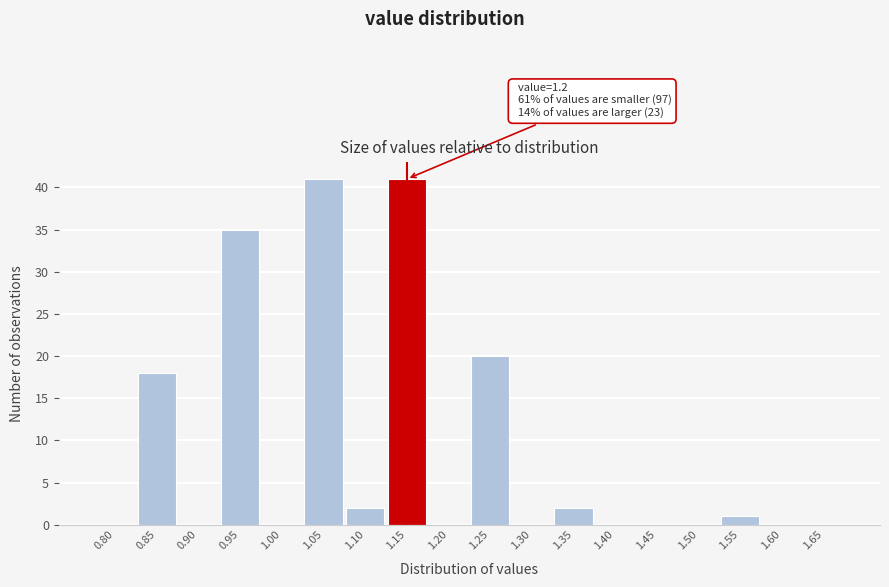

Reading left to right, transcribe all the data shown in this chart.

0.80=0	0.85=18	0.90=0	0.95=35	1.00=0	1.05=41	1.10=2	1.15=41	1.20=0	1.25=20	1.30=0	1.35=2	1.40=0	1.45=0	1.50=0	1.55=1	1.60=0	1.65=0